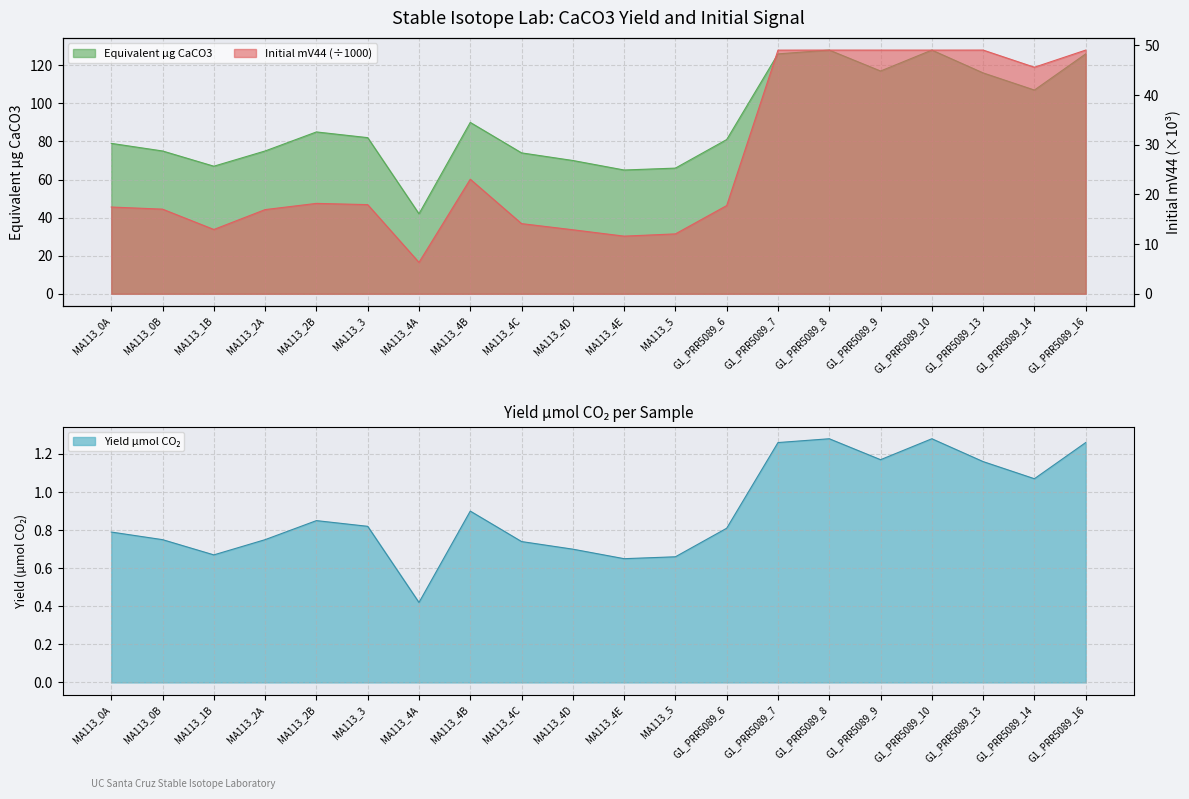

True or false: Equivalent µg CaCO3 and Initial mV44 cross at least once.

False